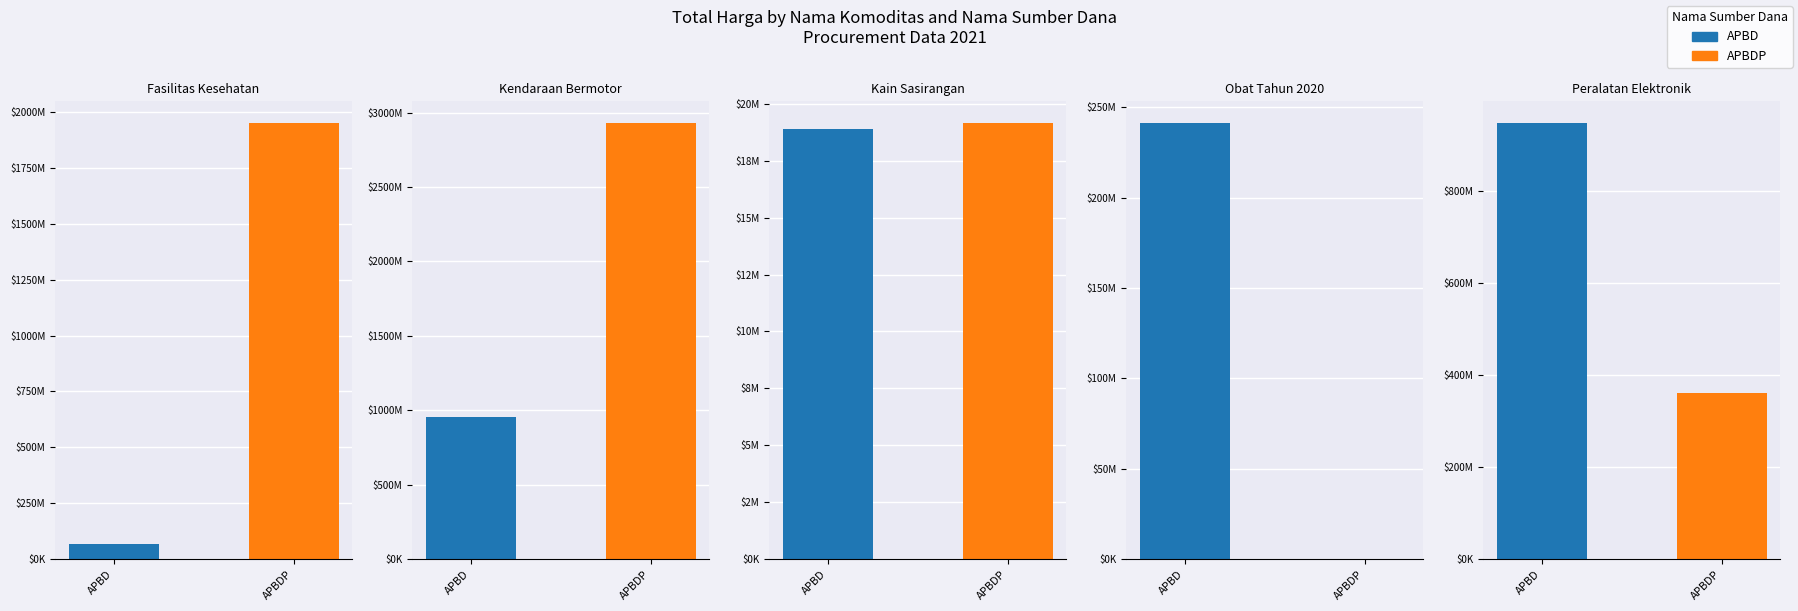

How many groups of bars are there?

2